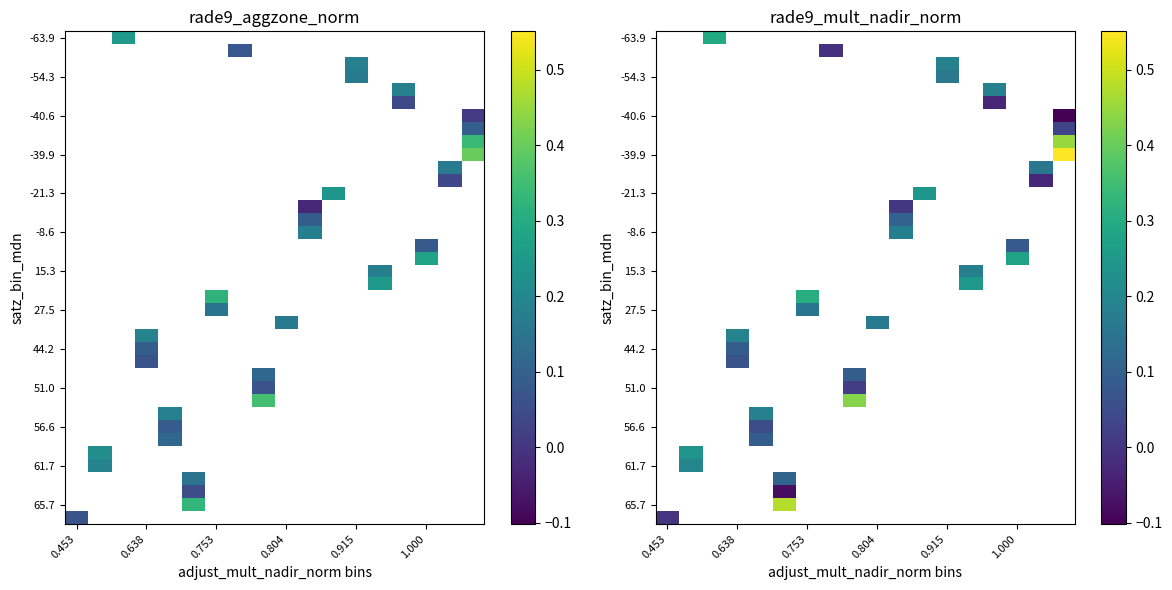

At which category does the chart reach its minimum across all series?

17